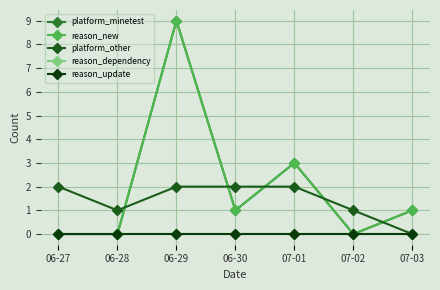

True or false: reason_new and reason_dependency intersect in this chart.

False